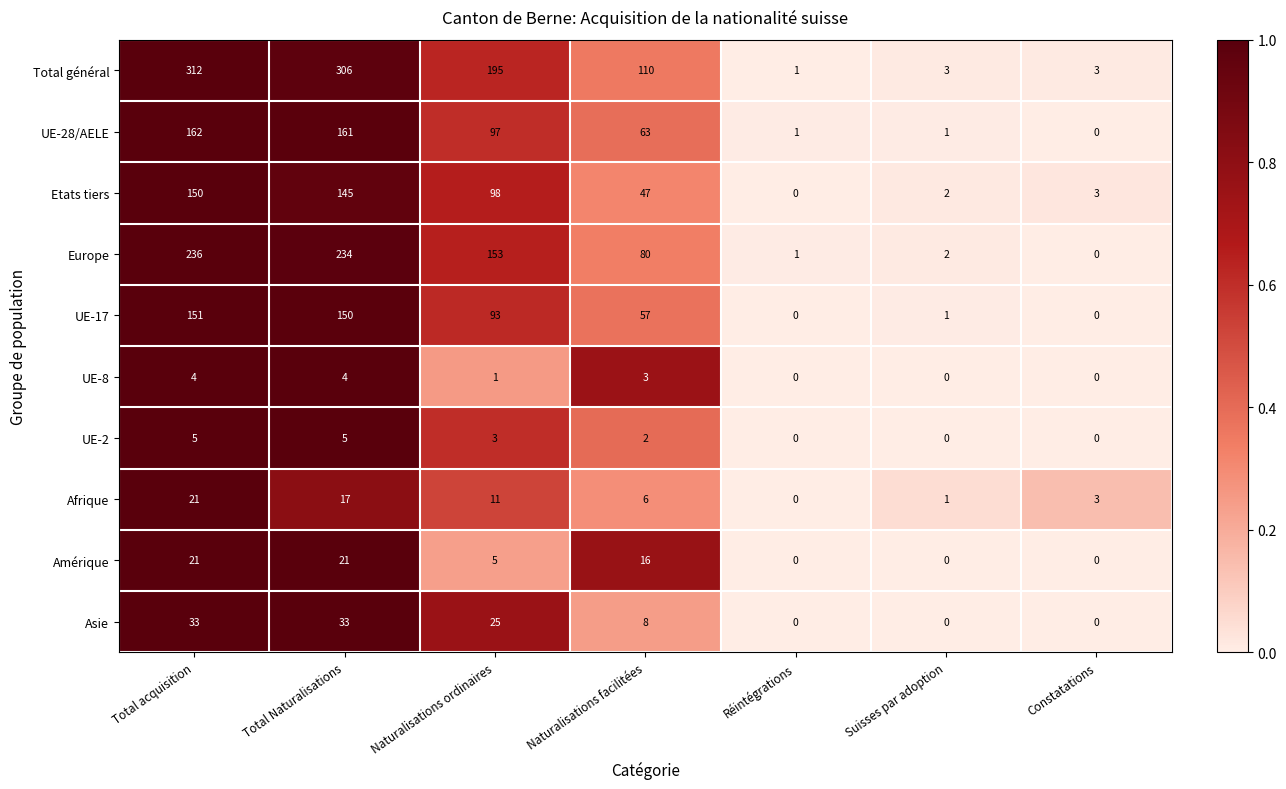

At Naturalisations ordinaires, list the series in order from smallest to largest.

UE-8, UE-2, Amérique, Afrique, Asie, UE-17, UE-28/AELE, Etats tiers, Europe, Total général